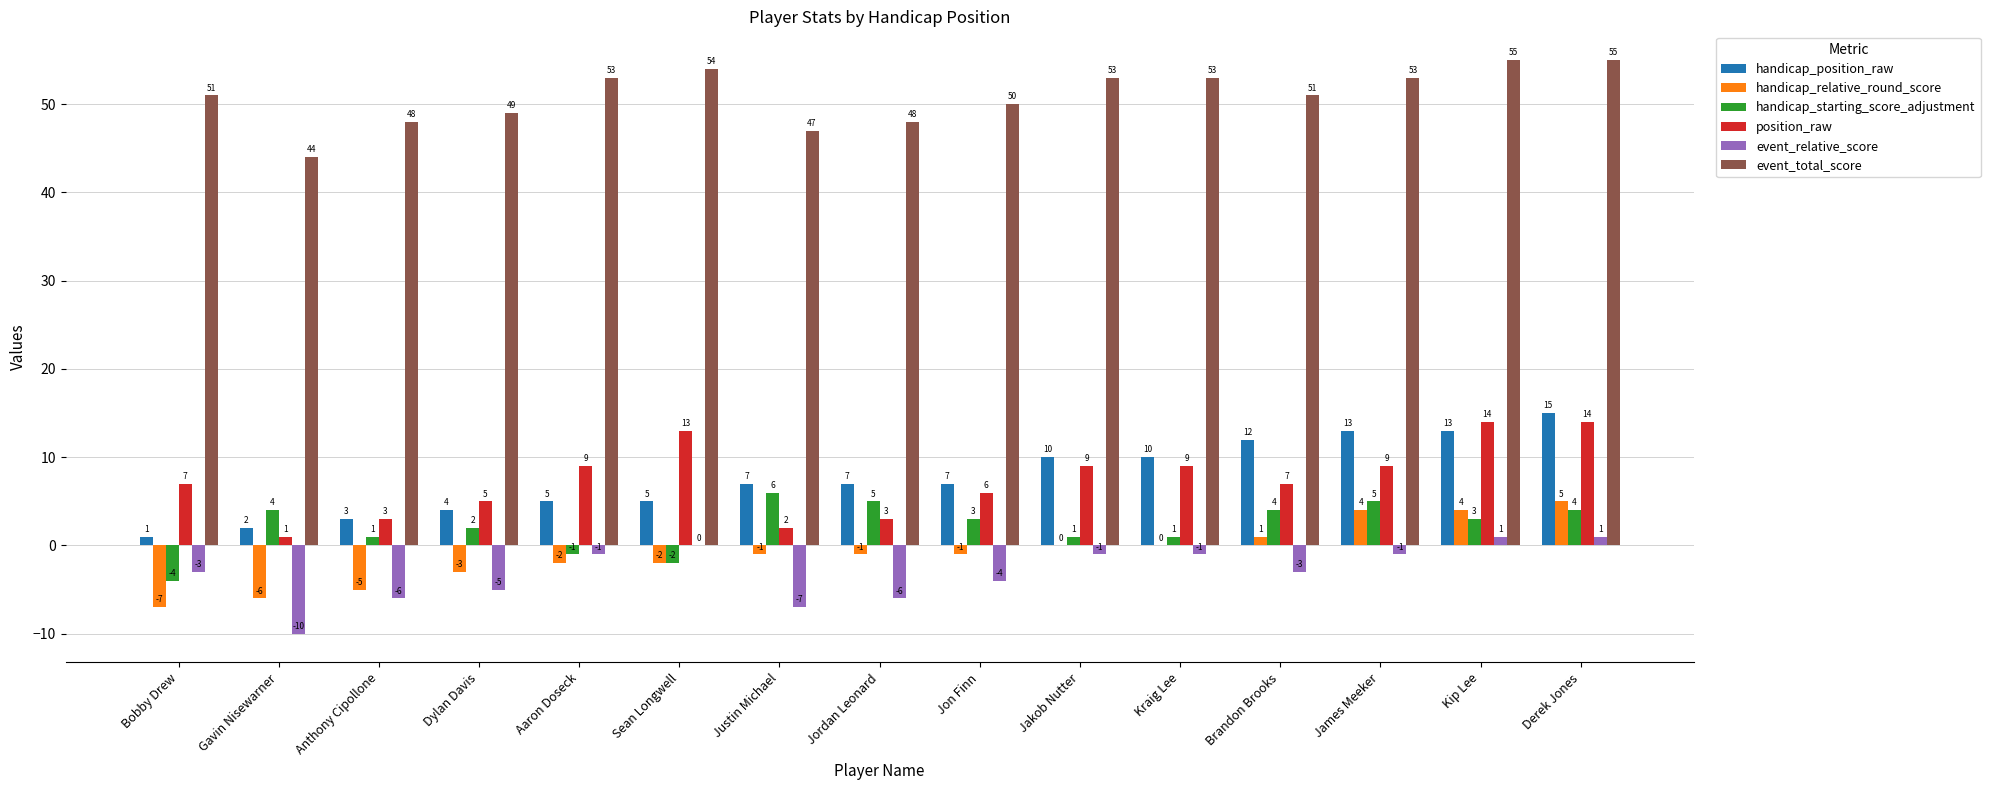

What is the greatest value displayed?

55